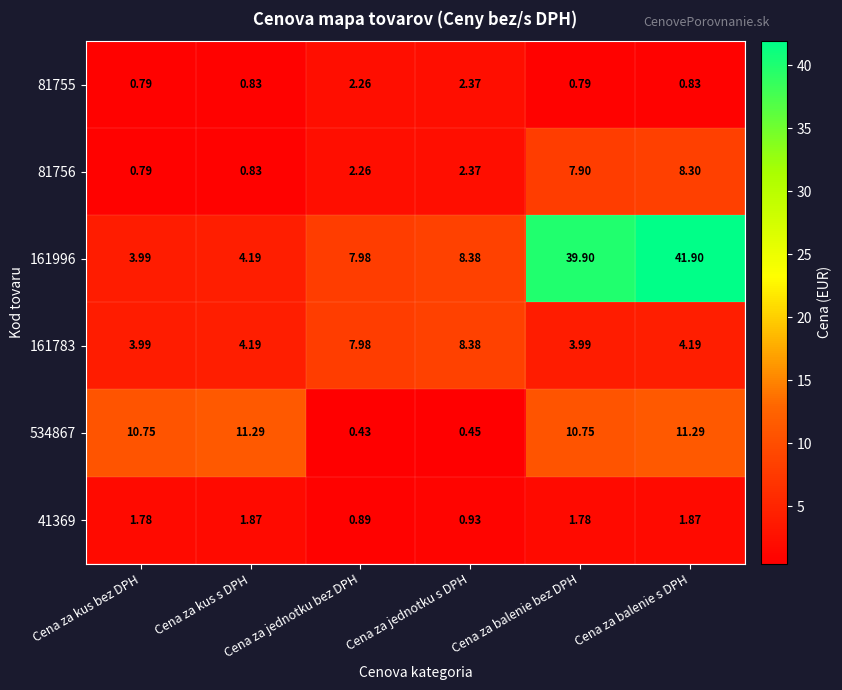

Is the value of 534867 at Cena za kus s DPH greater than the value of 161996 at Cena za jednotku s DPH?

Yes